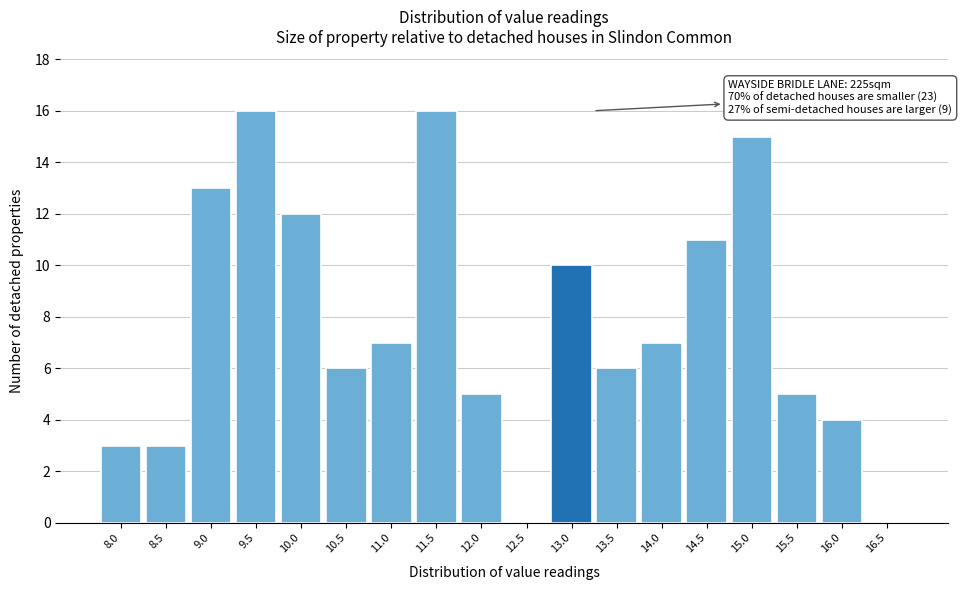

Reading left to right, extract all data points from this chart.

8.0=3	8.5=3	9.0=13	9.5=16	10.0=12	10.5=6	11.0=7	11.5=16	12.0=5	12.5=0	13.0=10	13.5=6	14.0=7	14.5=11	15.0=15	15.5=5	16.0=4	16.5=0